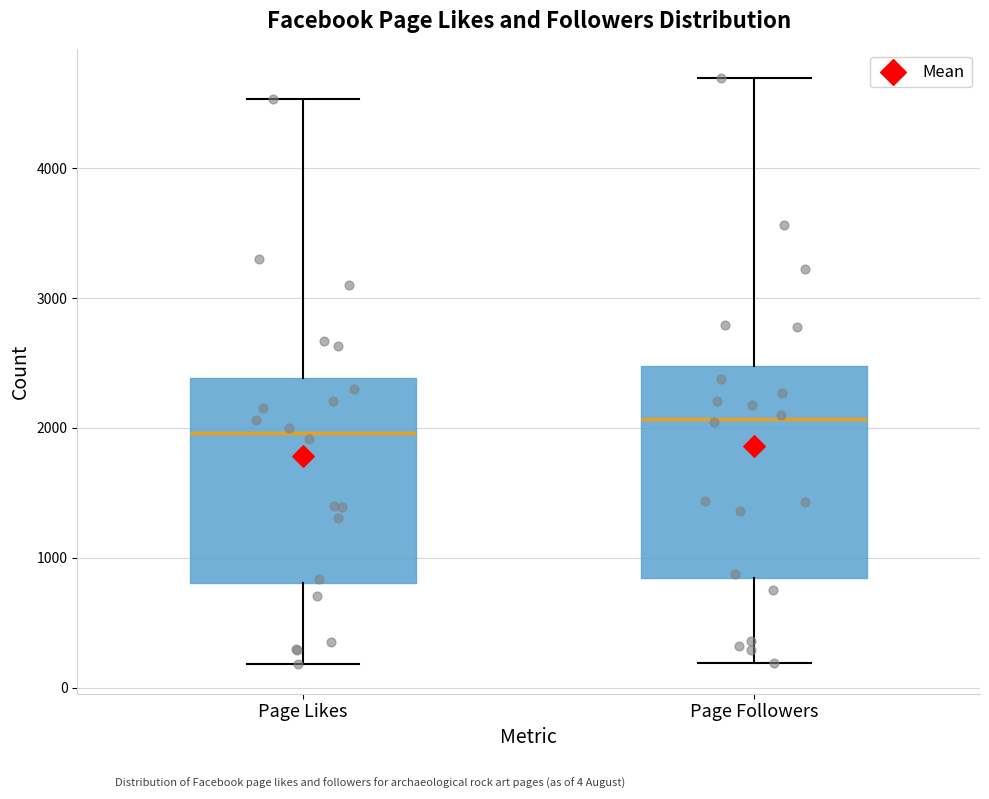

Where does the upper whisker of the box for Page Followers end on the y-axis? The values are not printed on the chart, so give them approximately, as read against the axis.

4700